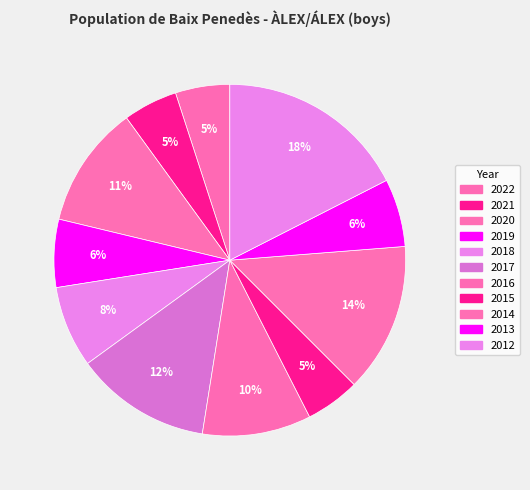

Approximately how many times larger is the value at 2017 compared to 2012?

0.7